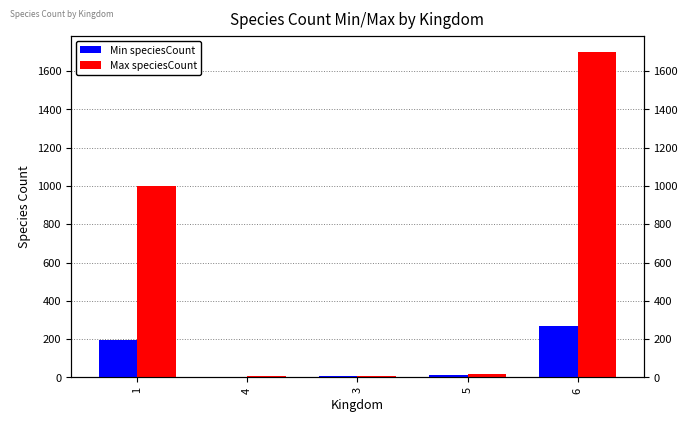

The value of Min speciesCount at 6 is 269. True or false?

True